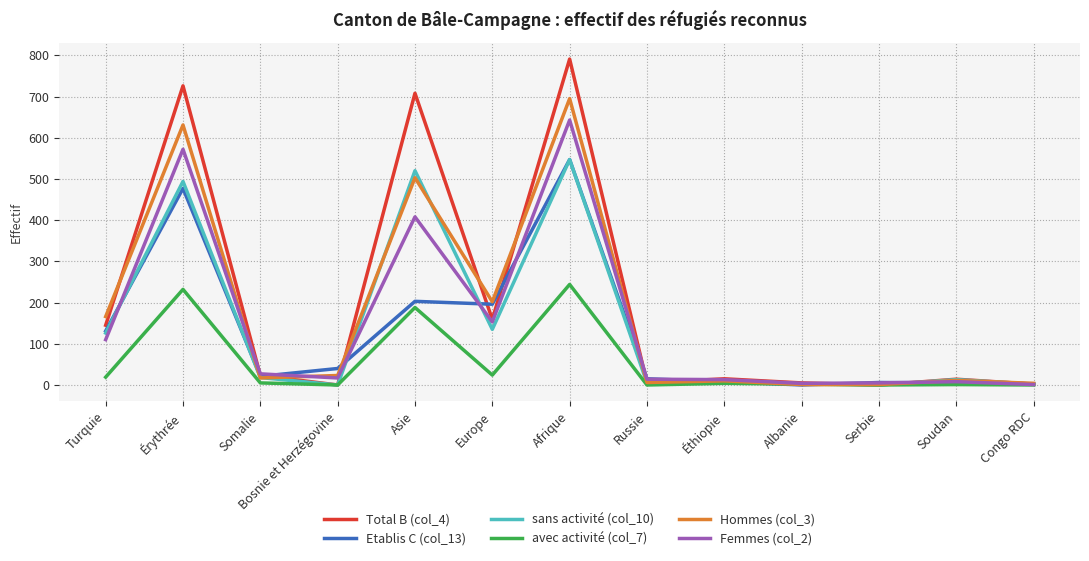

The value of avec activité (col_7) at Turquie is 19. True or false?

True